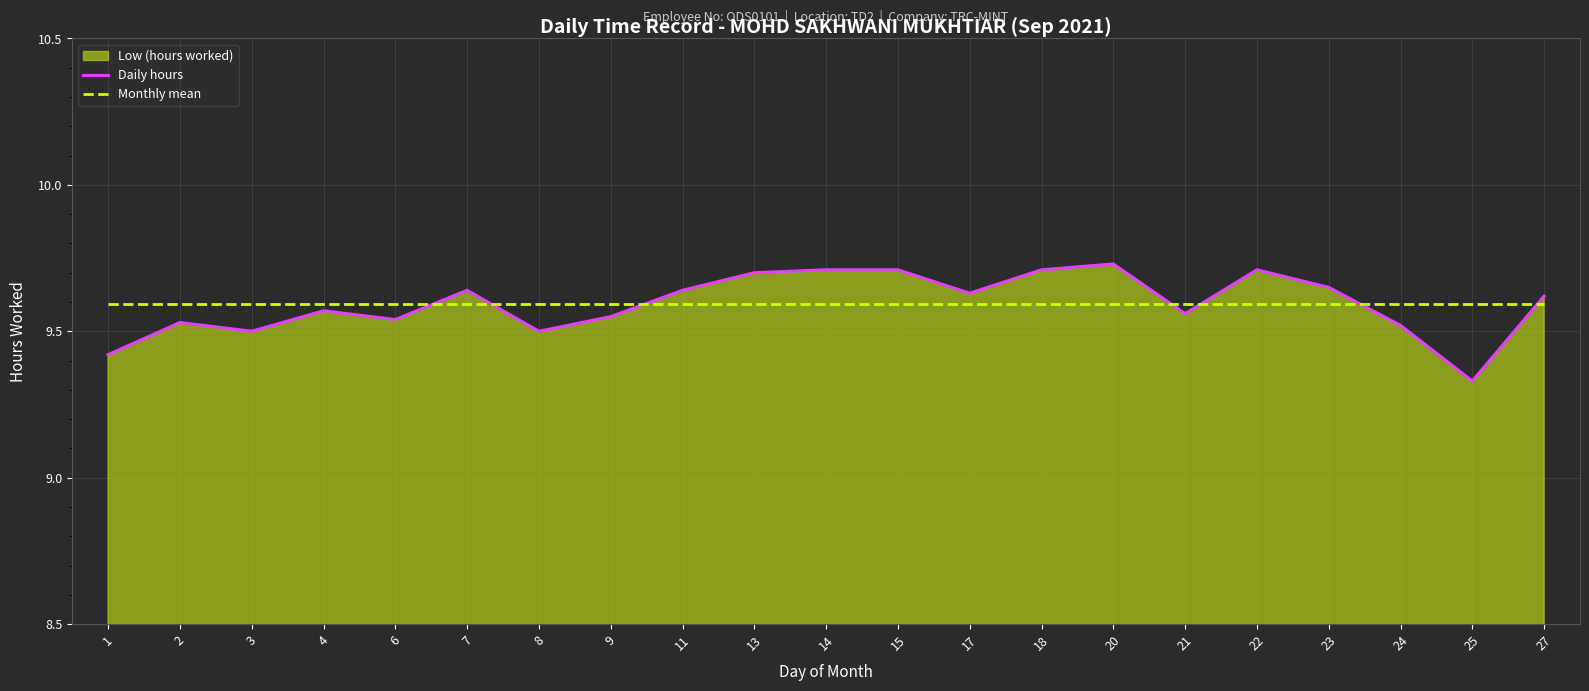

At which category does Daily hours reach its first local valley?

3